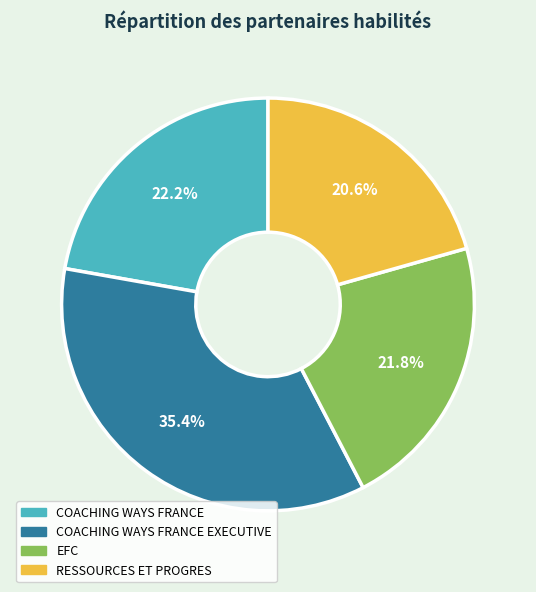

Is there any slice that represents more than half of the pie?

No